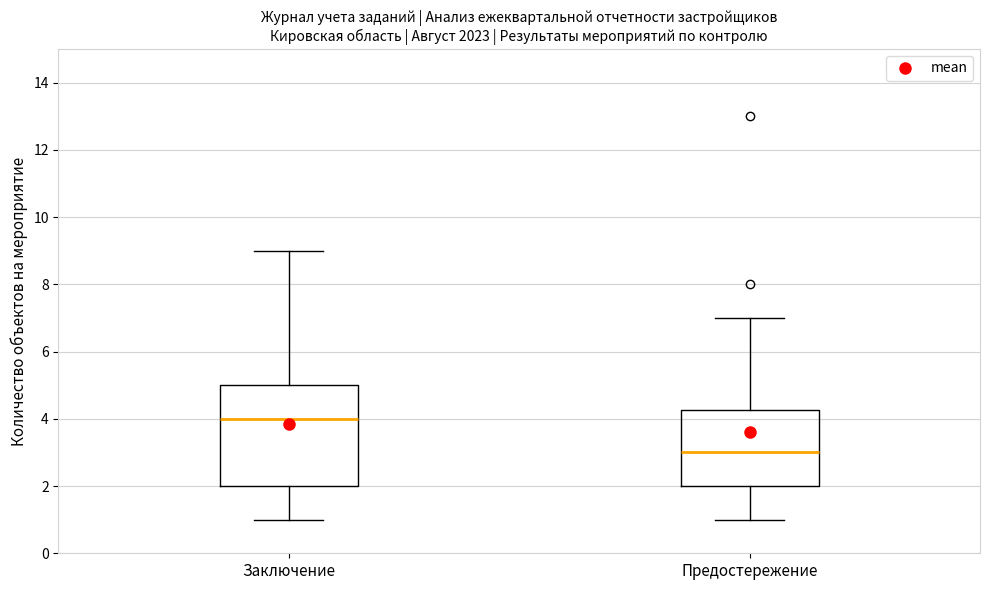

Which box's median line is the highest?

Заключение